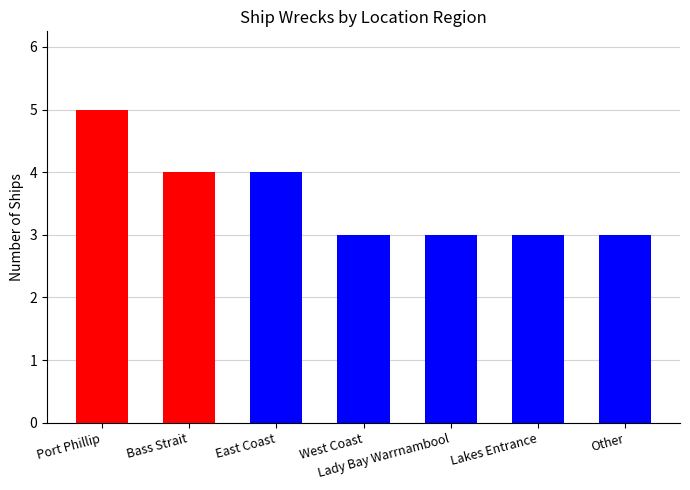

How many bars are there in total?

7